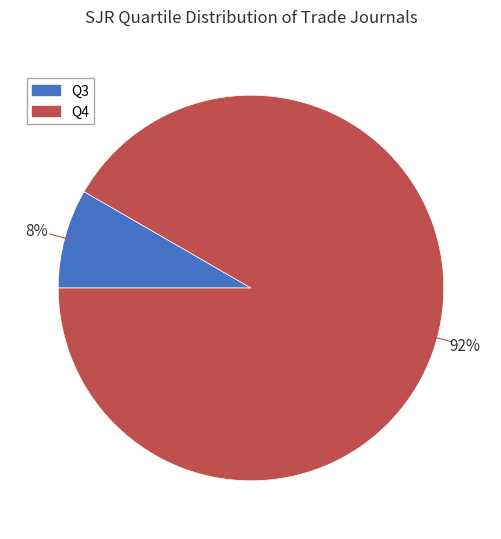

Which has a higher value, Q3 or Q4?

Q4